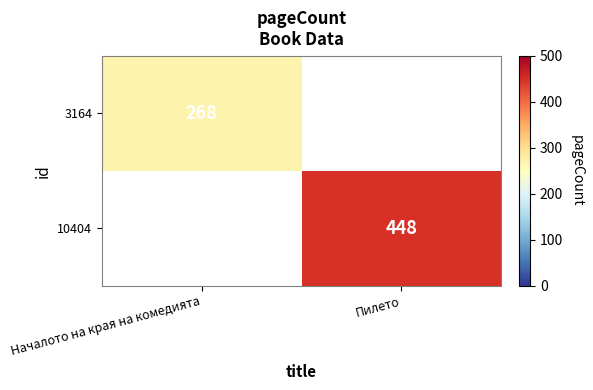

Is it true that 3164 equals 268 at Началото на края на комедията?

True